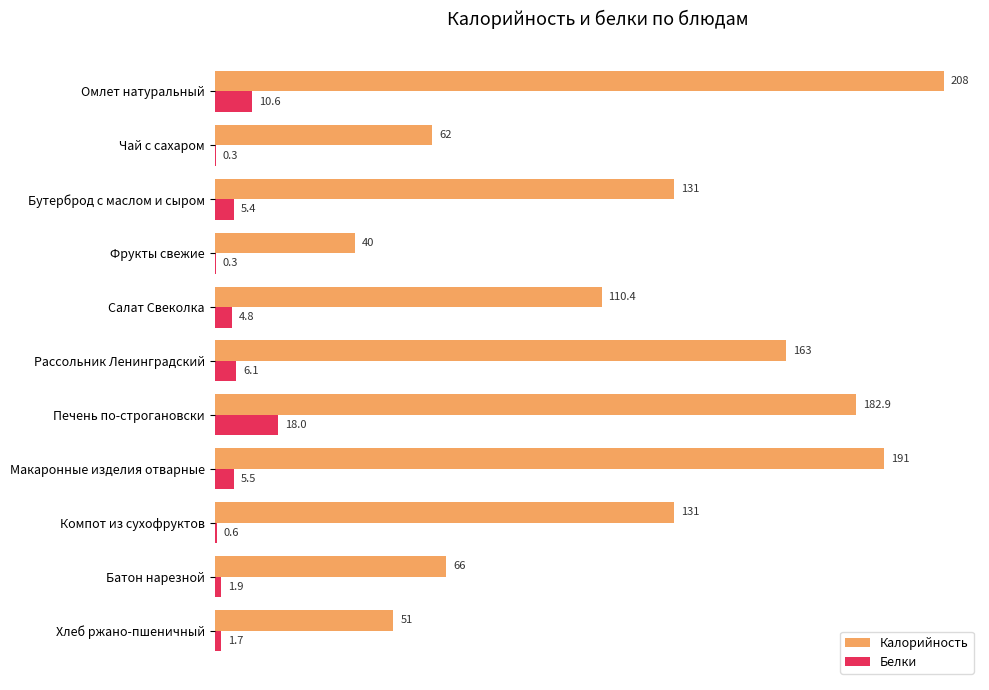

Which series changed the most between Фрукты свежие and Печень по-строгановски?

Калорийность